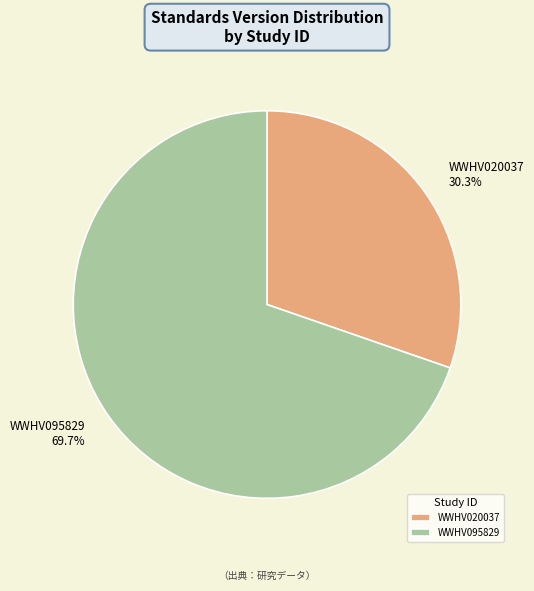

What is the ratio of the value at WWHV095829 to the value at WWHV020037?

2.3